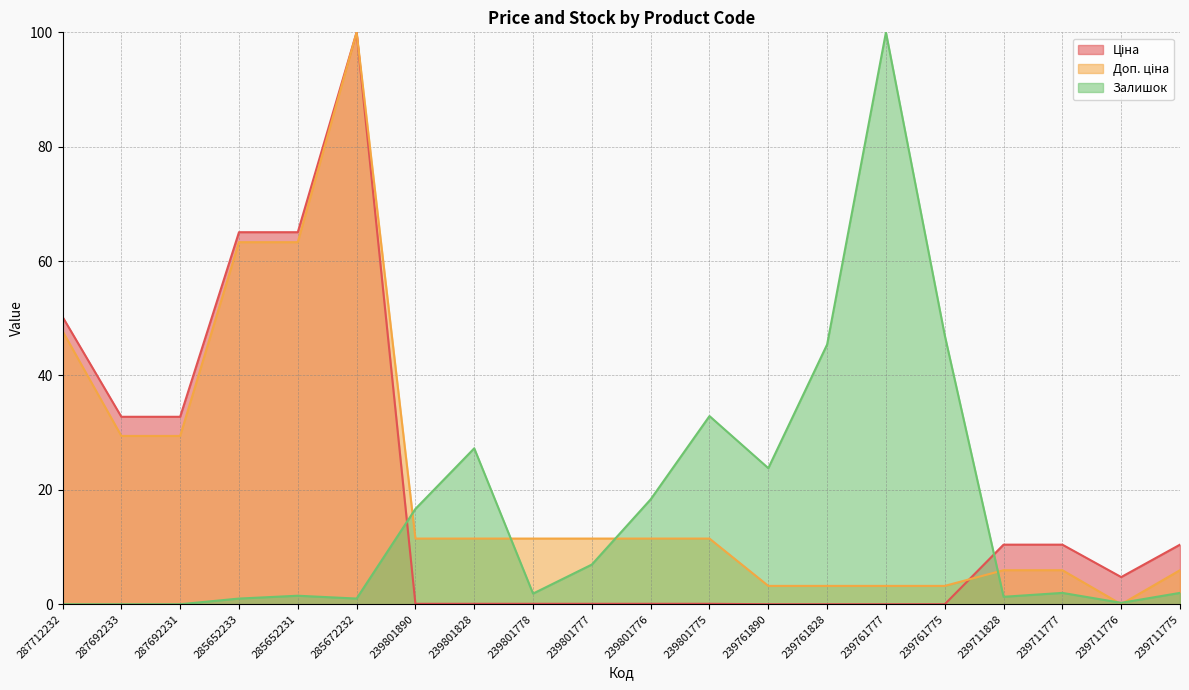

At which category does Залишок reach its first local peak?

285652231